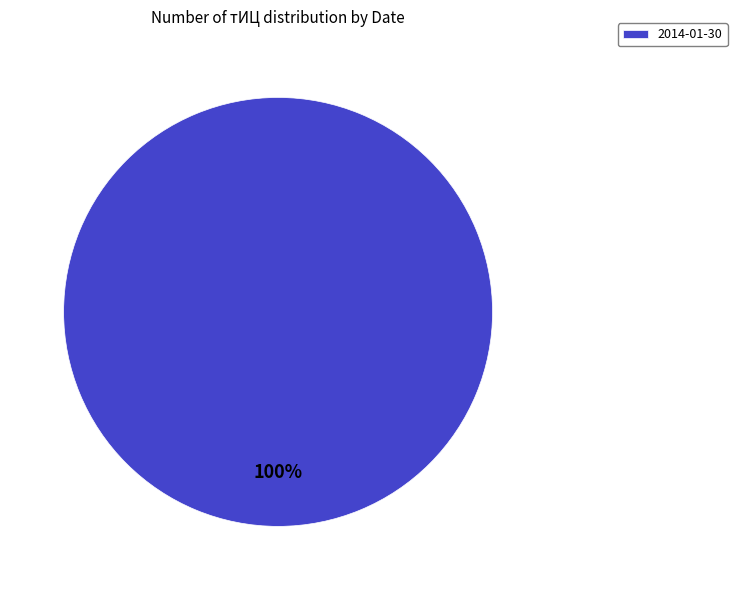

Rank the categories by value from highest to lowest.

2014-01-30